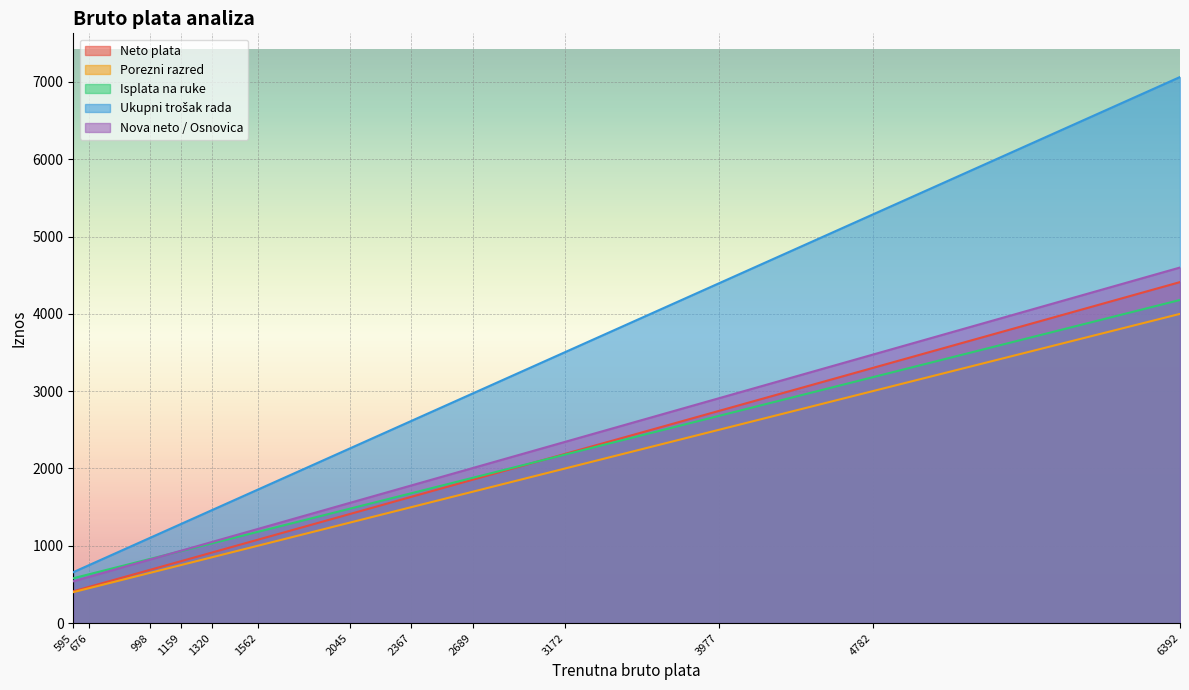

True or false: Isplata na ruke has a value of 930.0 at 1159.

True